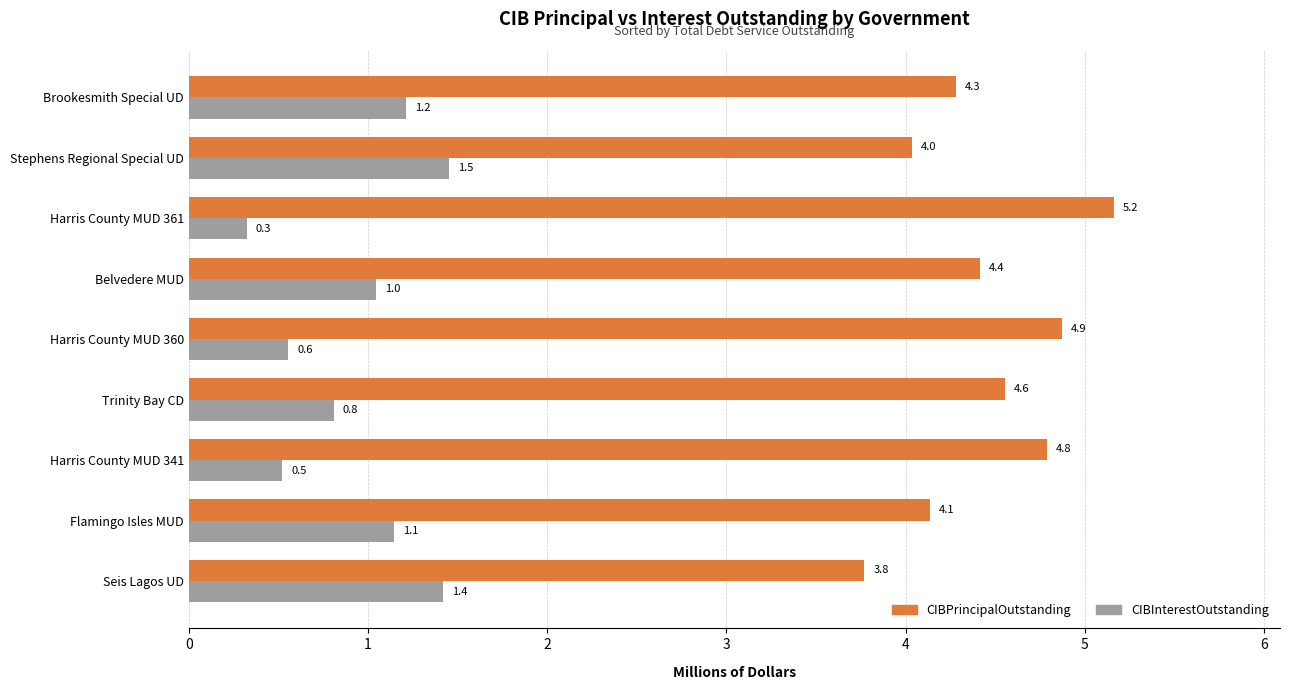

Is it true that CIBInterestOutstanding equals 0.2 at Harris County MUD 360?

False